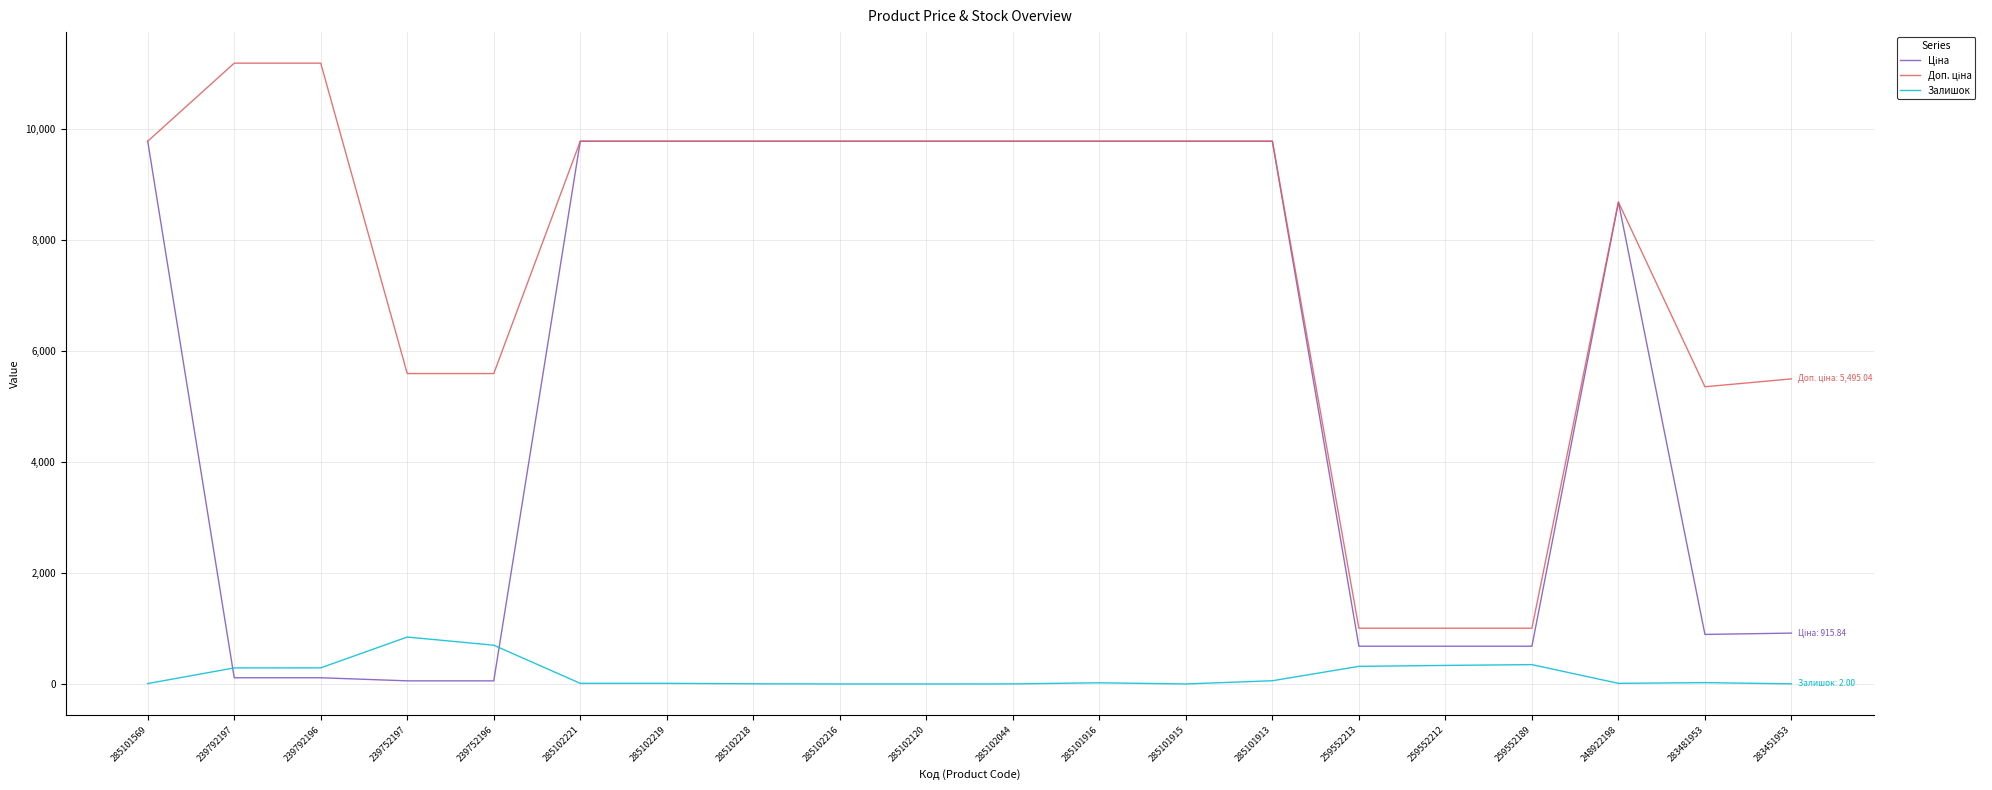

True or false: Залишок has a value of 11.0 at 285102221.

True